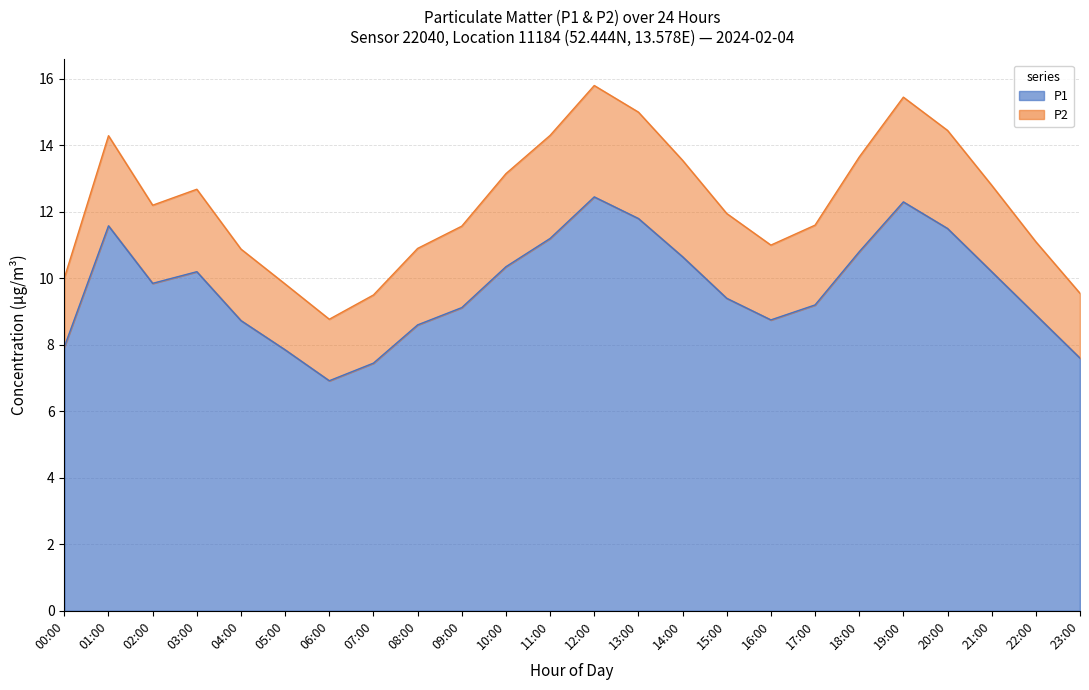

Is it true that the value at 13:00 is 11.8?

True